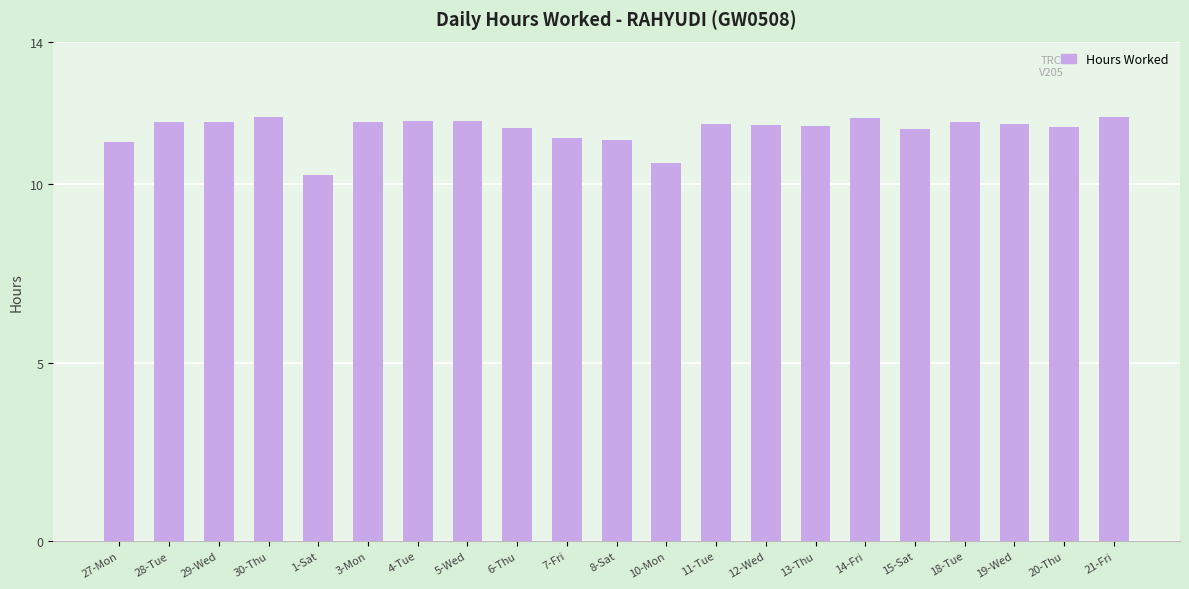

How many values are below 11?

2